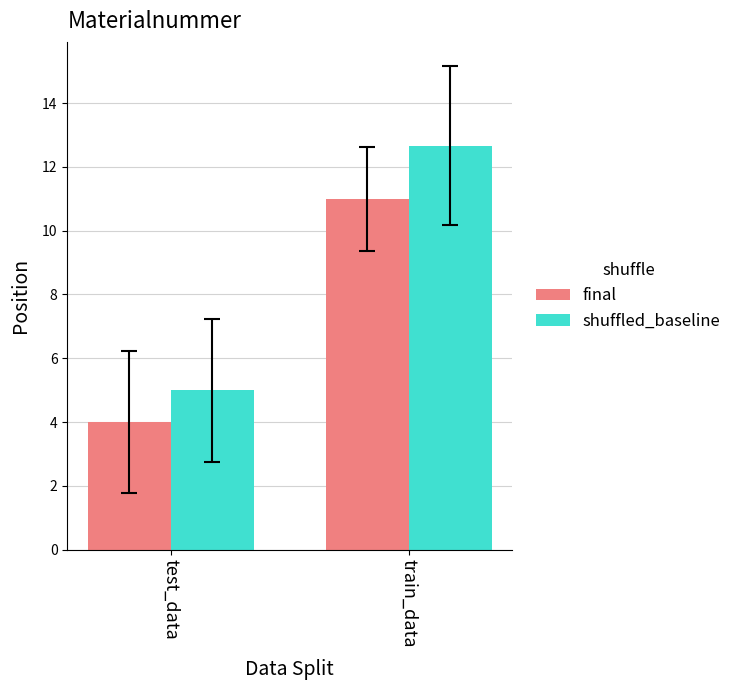

What is the label of the 2nd bar from the right?

test_data